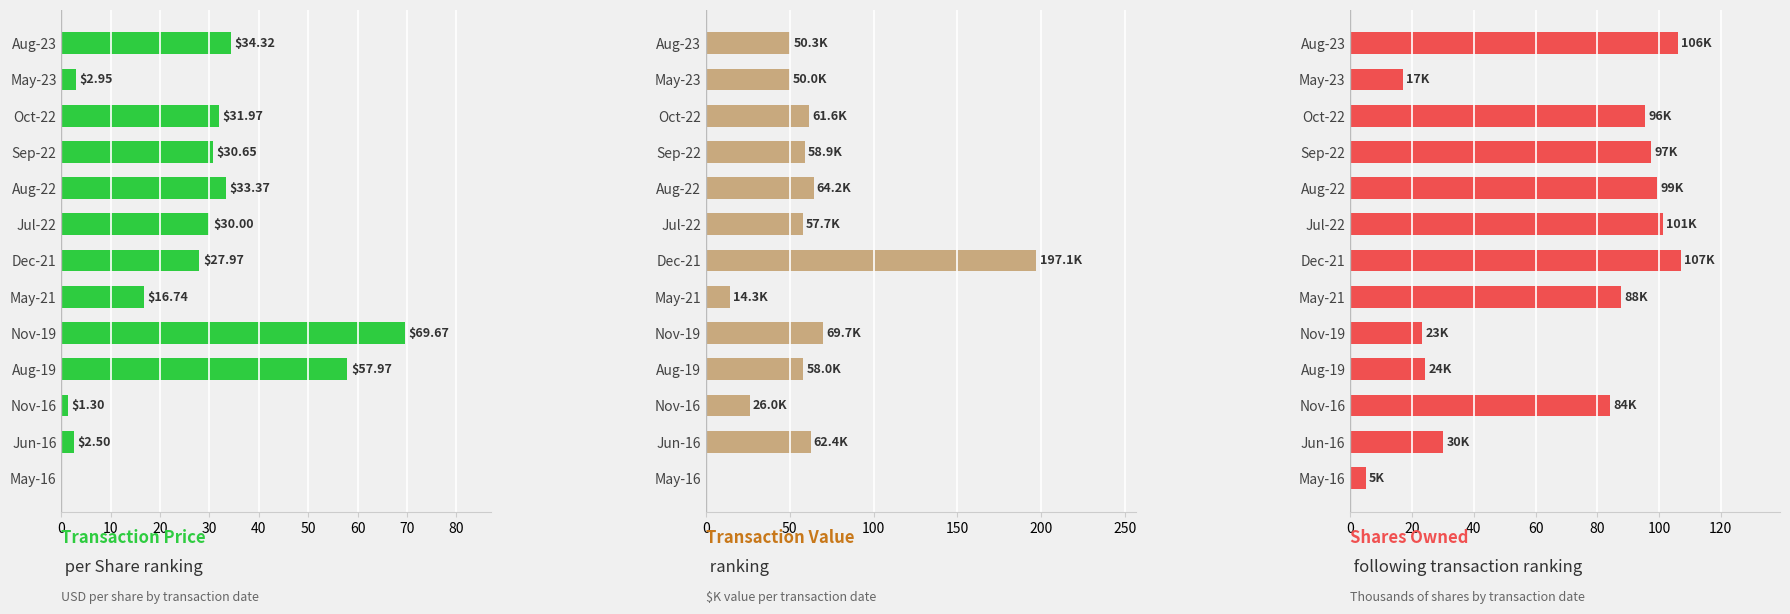

How many values in the Shares Owned Following Transaction (K) series are below 87?

6